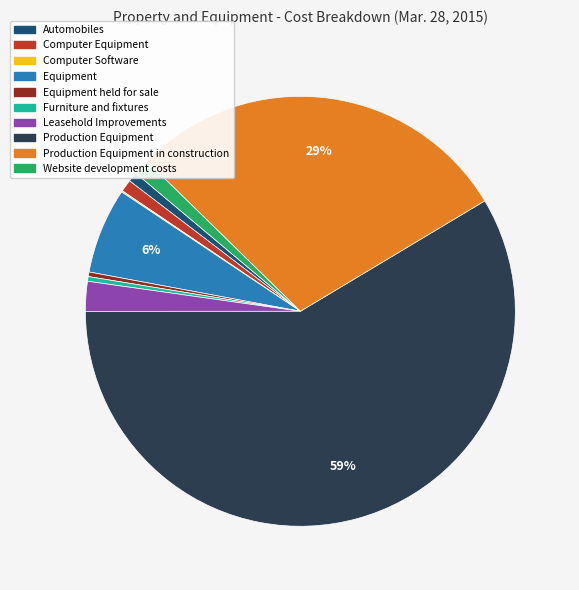

To the nearest percent, what is the average slice percentage?

10%